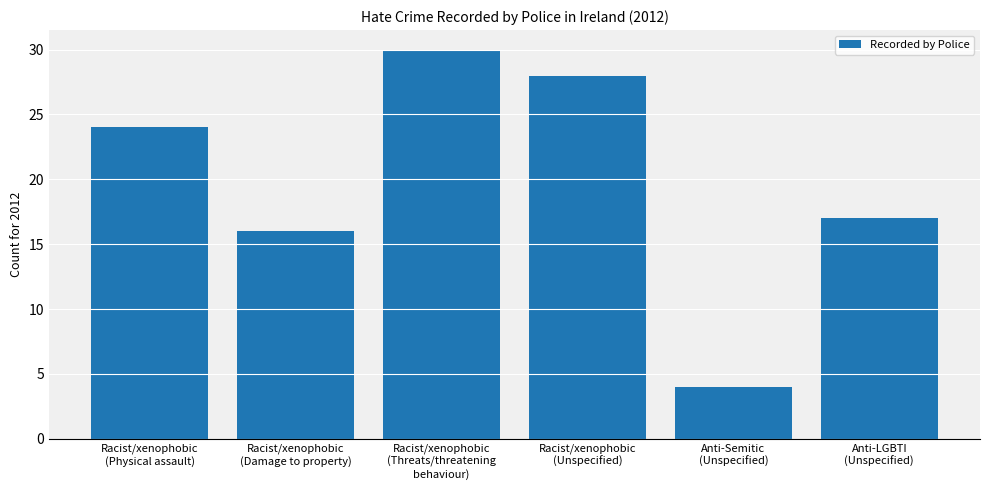

What is the sum of the values at Racist/xenophobic
(Physical assault) and Racist/xenophobic
(Unspecified)?

52